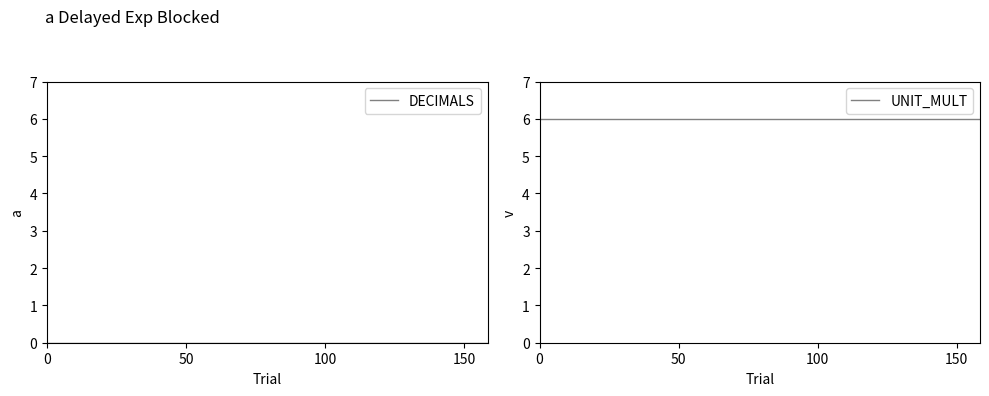

Which has a higher value, 7 or 18?

7